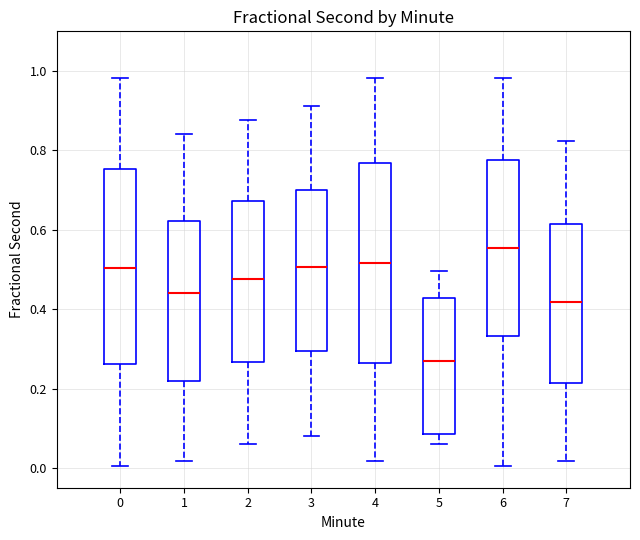

Reading left to right, transcribe this box plot: for each box, give where its median line is, the range the box spans, and where its two whiskers end, as read against the y-axis. The values are not printed on the chart, so give them approximately, as read against the axis.

0: median 0.50, box 0.26 to 0.76, whiskers 0.00 to 0.98
1: median 0.44, box 0.22 to 0.62, whiskers 0.02 to 0.84
2: median 0.48, box 0.26 to 0.68, whiskers 0.06 to 0.88
3: median 0.50, box 0.30 to 0.70, whiskers 0.08 to 0.92
4: median 0.52, box 0.26 to 0.76, whiskers 0.02 to 0.98
5: median 0.26, box 0.08 to 0.42, whiskers 0.06 to 0.50
6: median 0.56, box 0.34 to 0.78, whiskers 0.00 to 0.98
7: median 0.42, box 0.22 to 0.62, whiskers 0.02 to 0.82